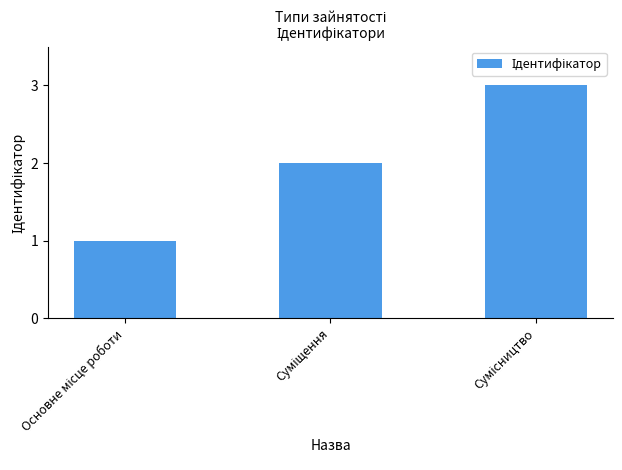

What is the maximum value shown in the chart?

3